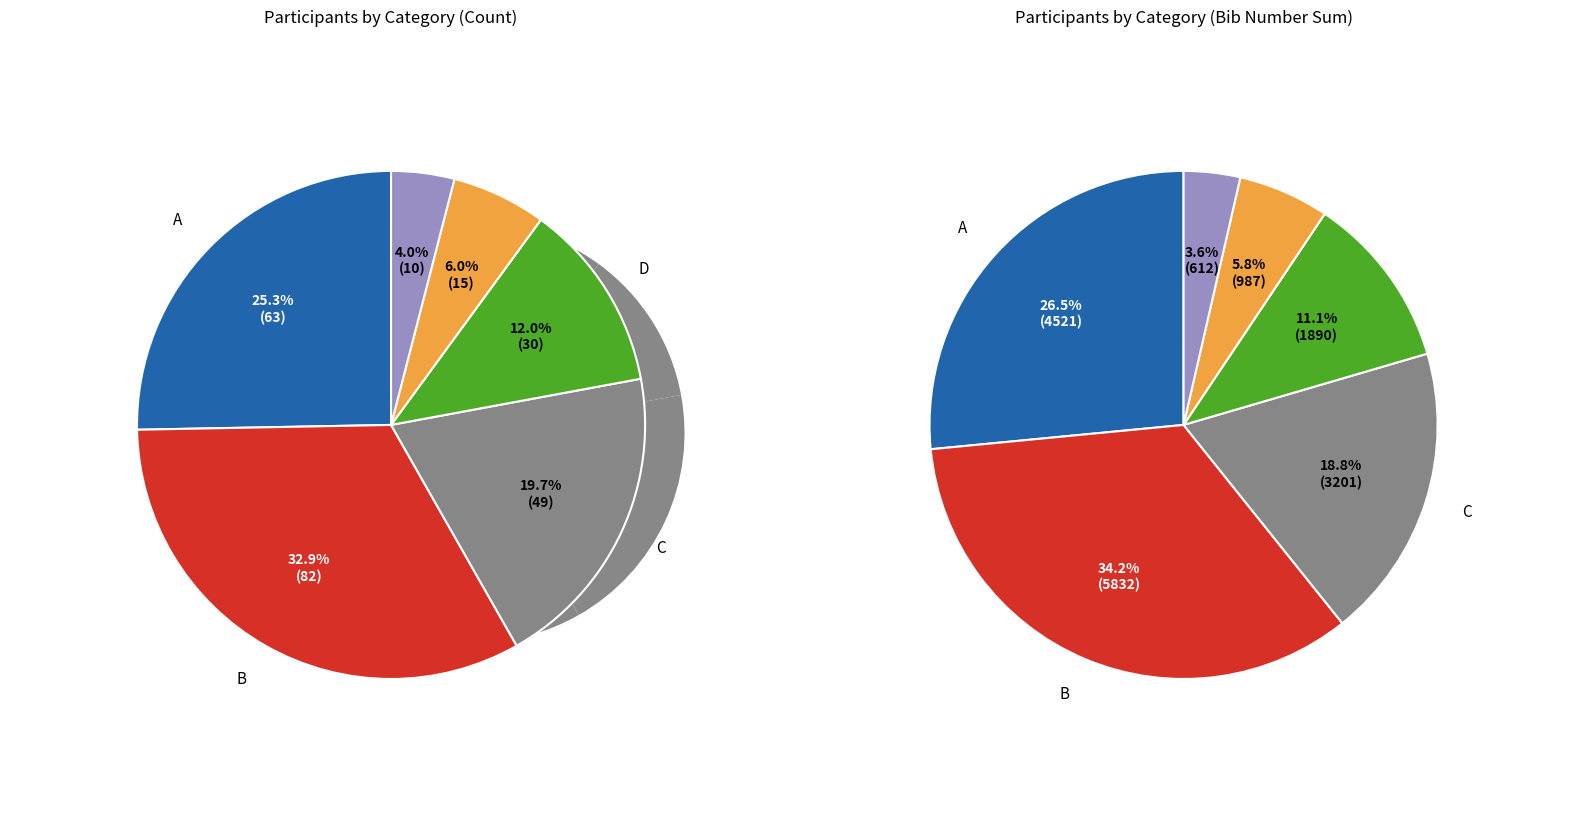

To the nearest percent, what is the difference between the largest and smallest slice percentages?

29%